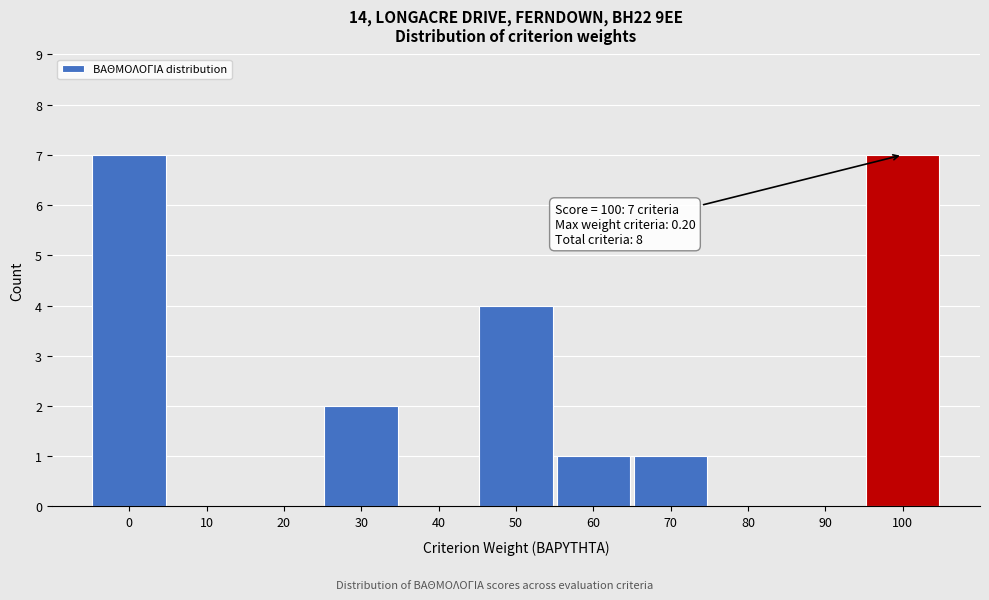

Reading right to left, extract all data points from this chart.

100=7	90=0	80=0	70=1	60=1	50=4	40=0	30=2	20=0	10=0	0=7